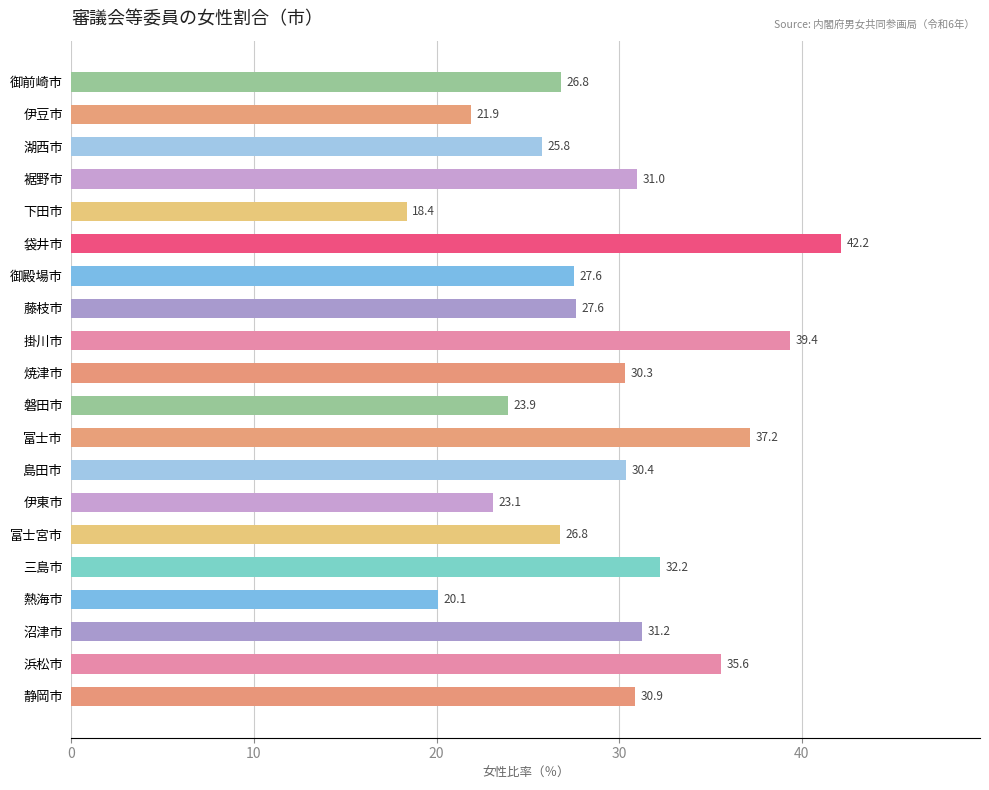

What is the average value?

29.1